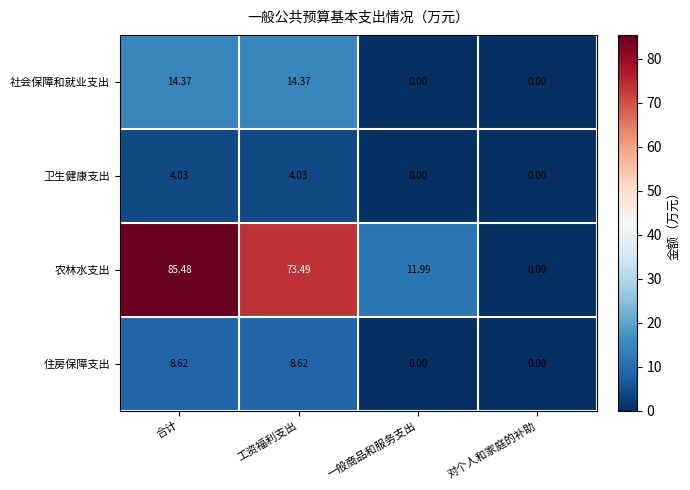

At which label does 住房保障支出 first exceed 8?

合计